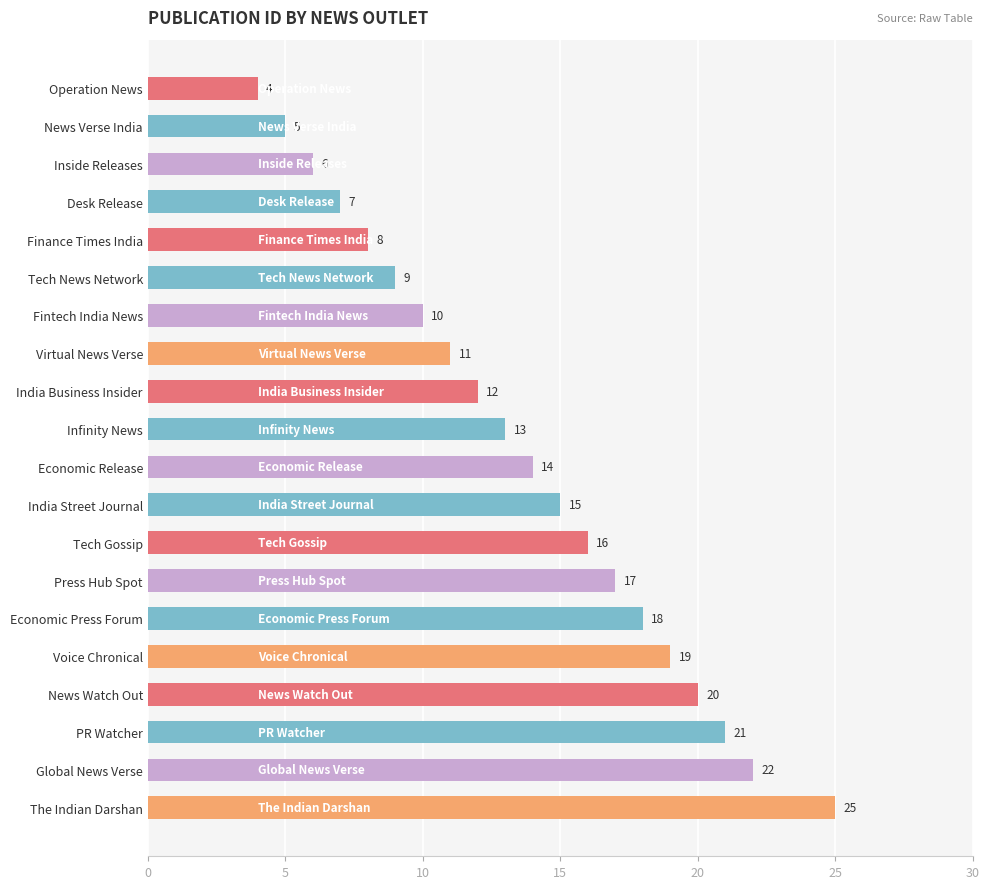

Approximately how many times larger is the value at Global News Verse compared to News Watch Out?

1.1